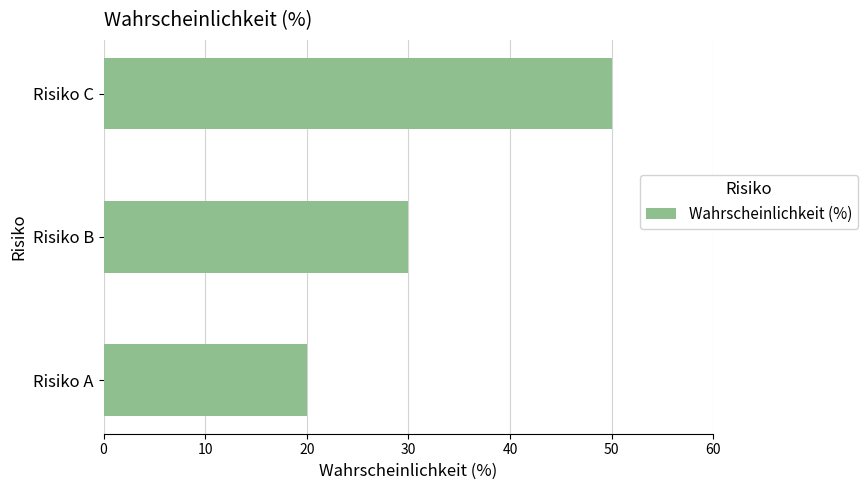

What is the difference between the maximum and minimum values?

30